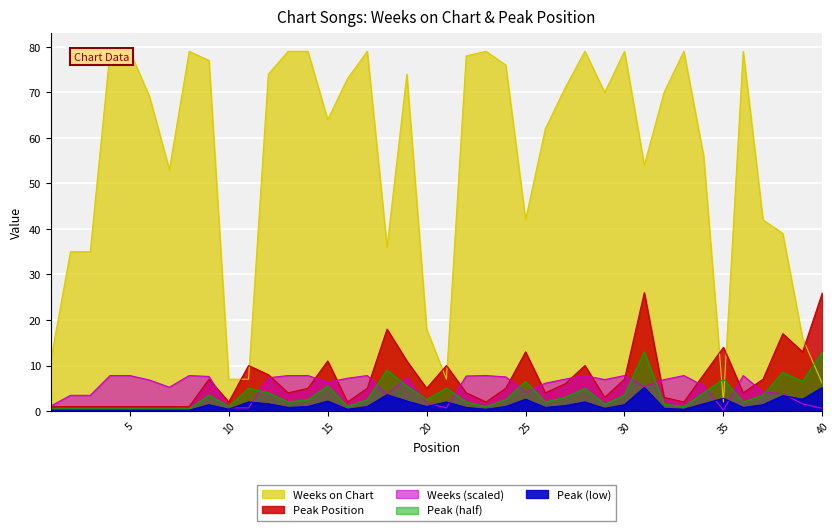

At which label does Weeks on Chart reach its minimum?

35